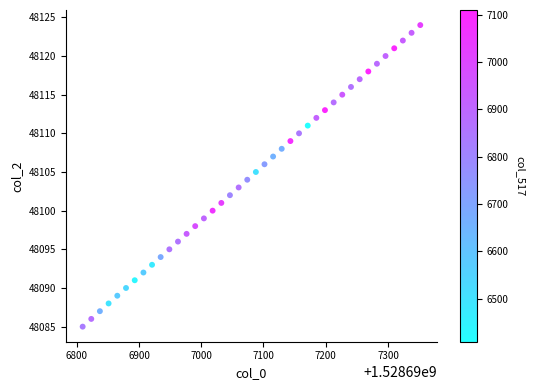

What is the range of Y values (max minus min)?

39